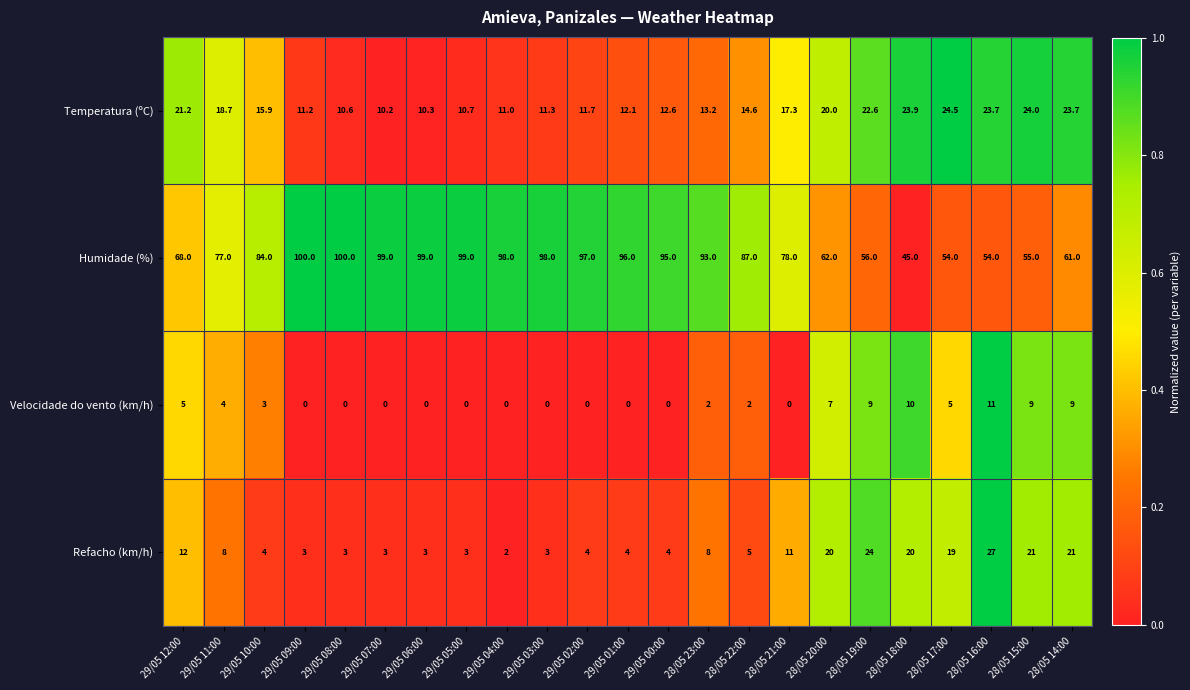

What is the difference between the Humidade (%) values at 28/05 19:00 and 29/05 11:00?

21.0